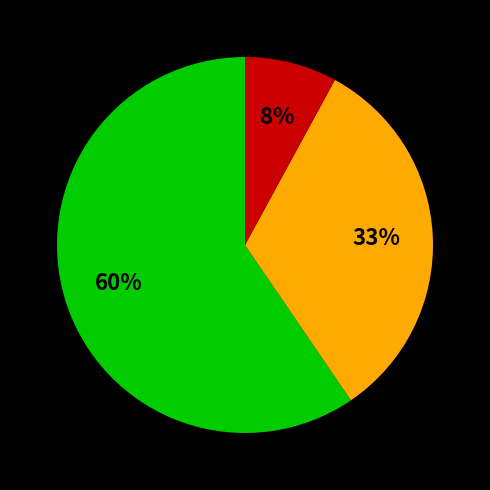

To the nearest percent, what is the average slice percentage?

33%